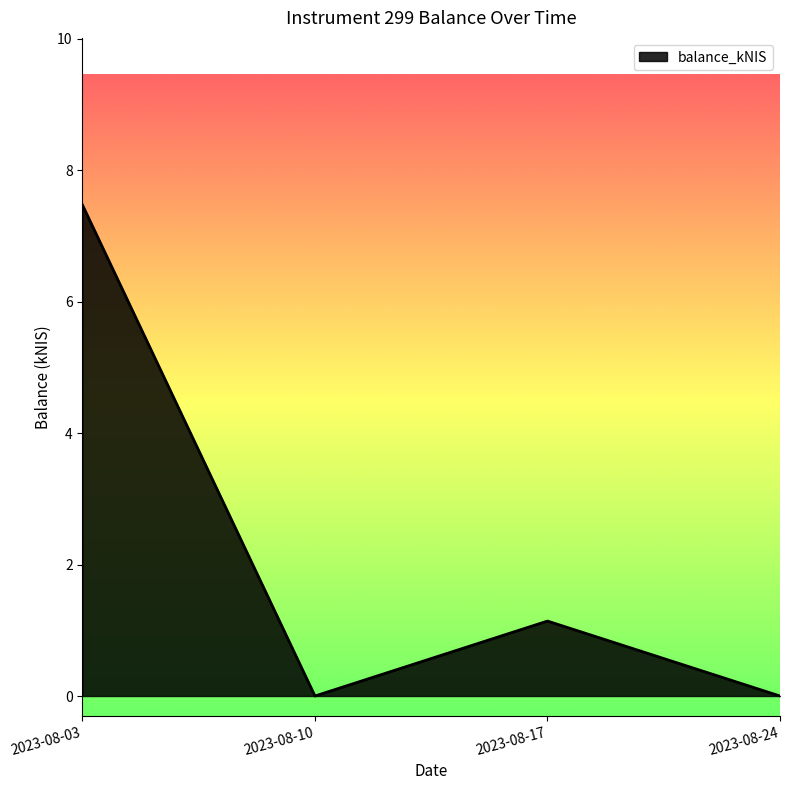

Where is the first local minimum?

2023-08-10